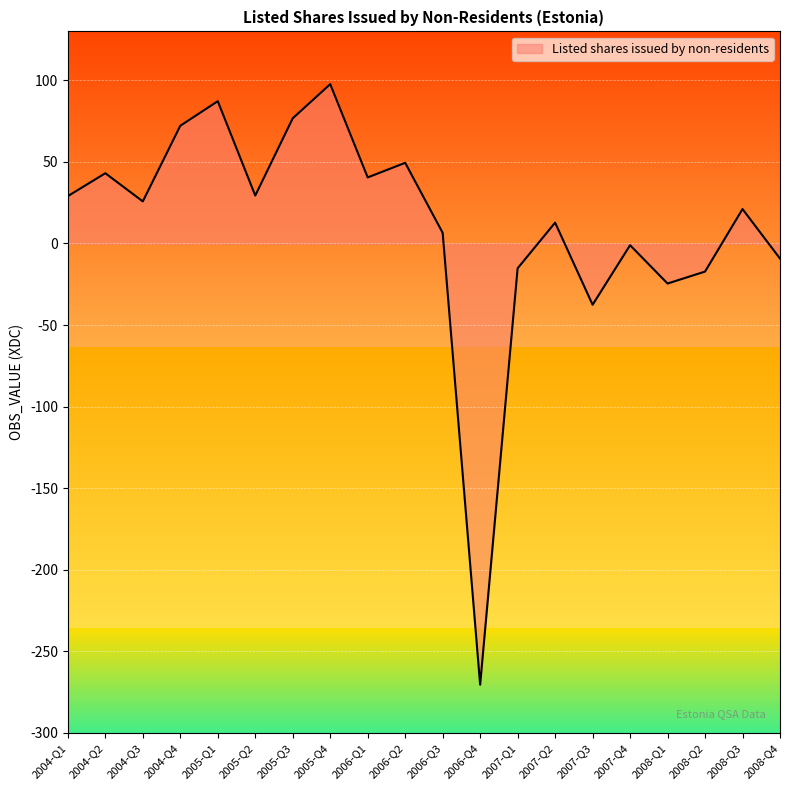

What is the ratio of the value at 2005-Q1 to the value at 2005-Q3?

1.1